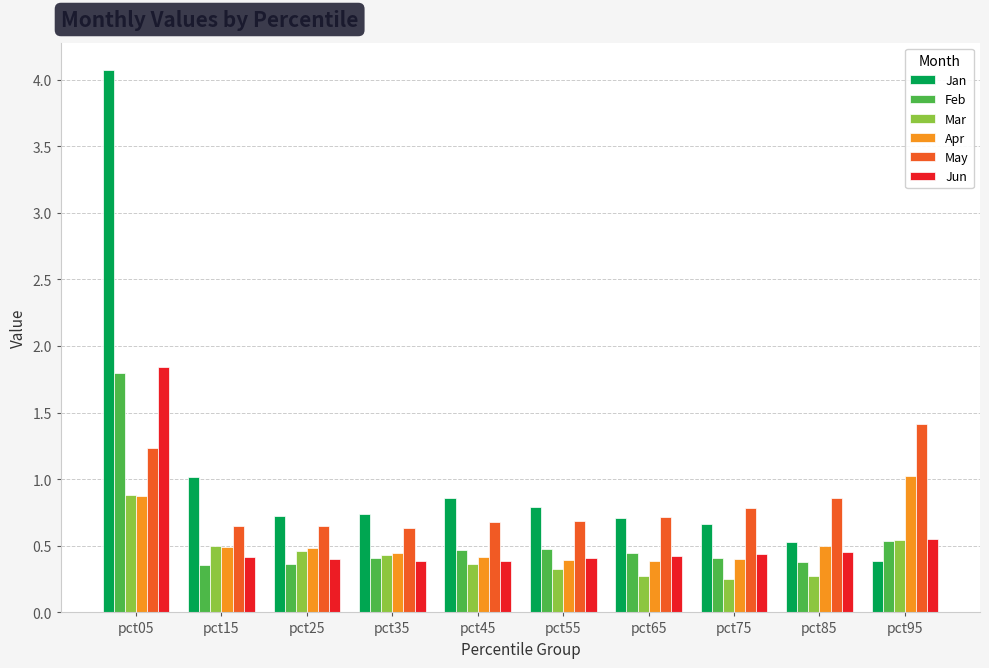

What is the maximum value shown in the chart?

4.1